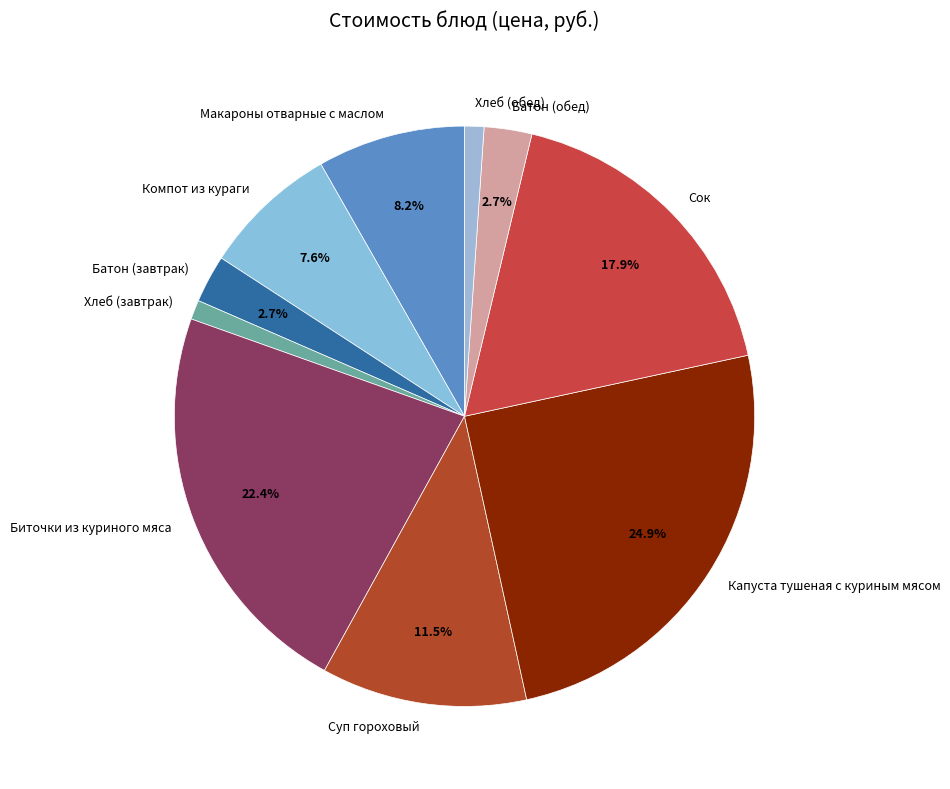

To the nearest percent, what is the combined percentage of Компот из кураги and Сок?

25%